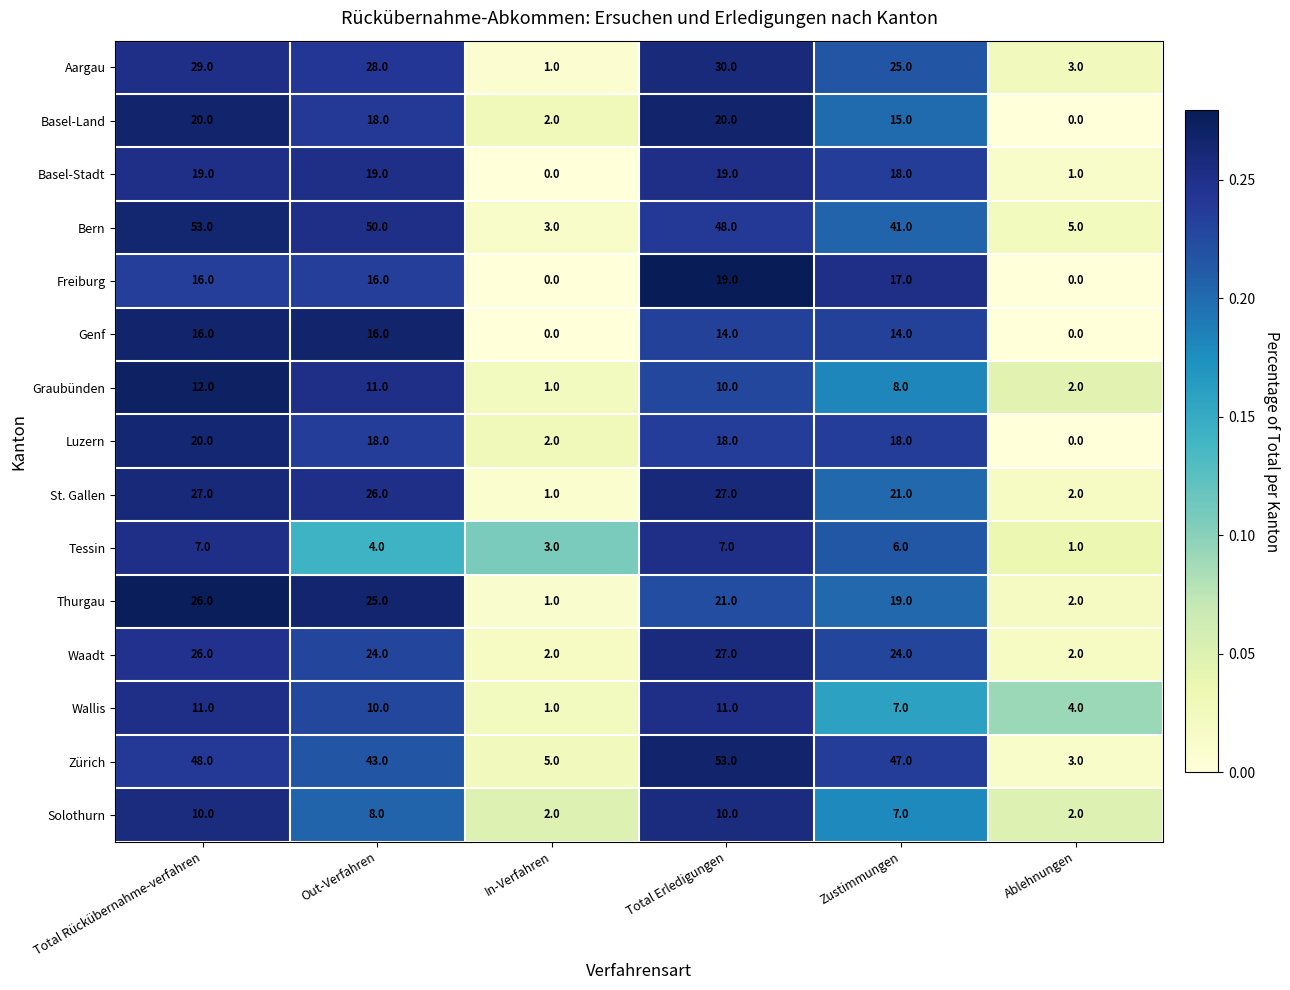

What is the spread (max minus min) of values at Ablehnungen?

5